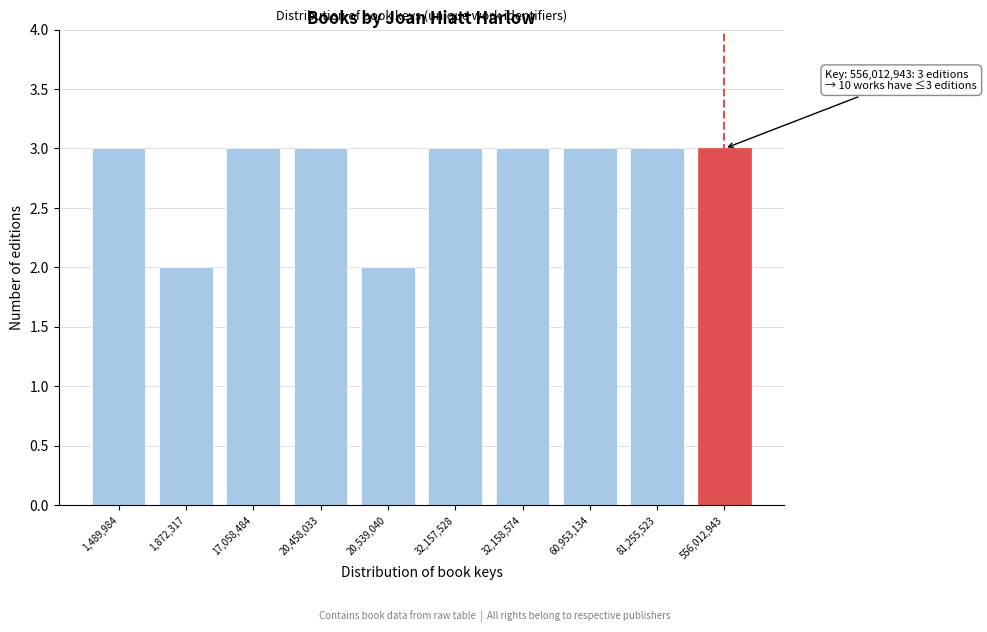

Reading left to right, extract all data points from this chart.

1,489,984=3	1,872,317=2	17,058,484=3	20,458,033=3	20,539,040=2	32,157,528=3	32,158,574=3	60,953,134=3	81,255,523=3	556,012,943=3